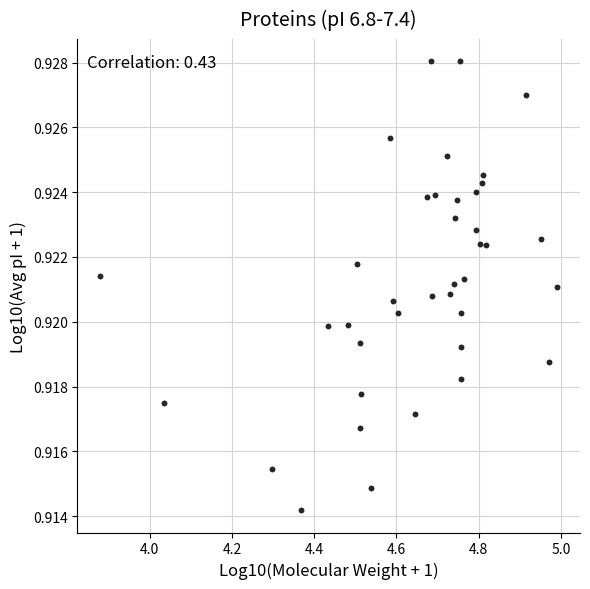

What is the range of X values (max minus min)?

1.1